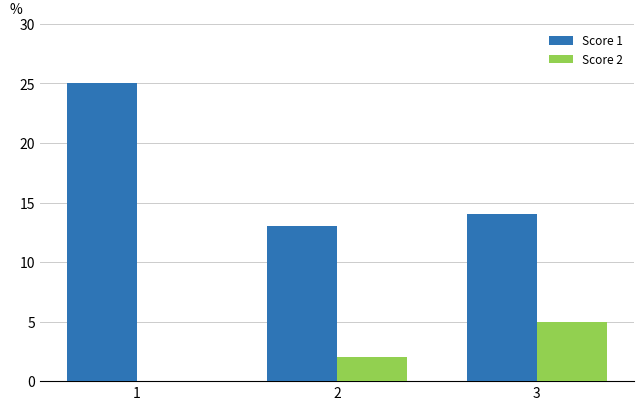

Reading left to right, transcribe all the data shown in this chart.

Score 1: 1=25	2=13	3=14
Score 2: 1=0	2=2	3=5